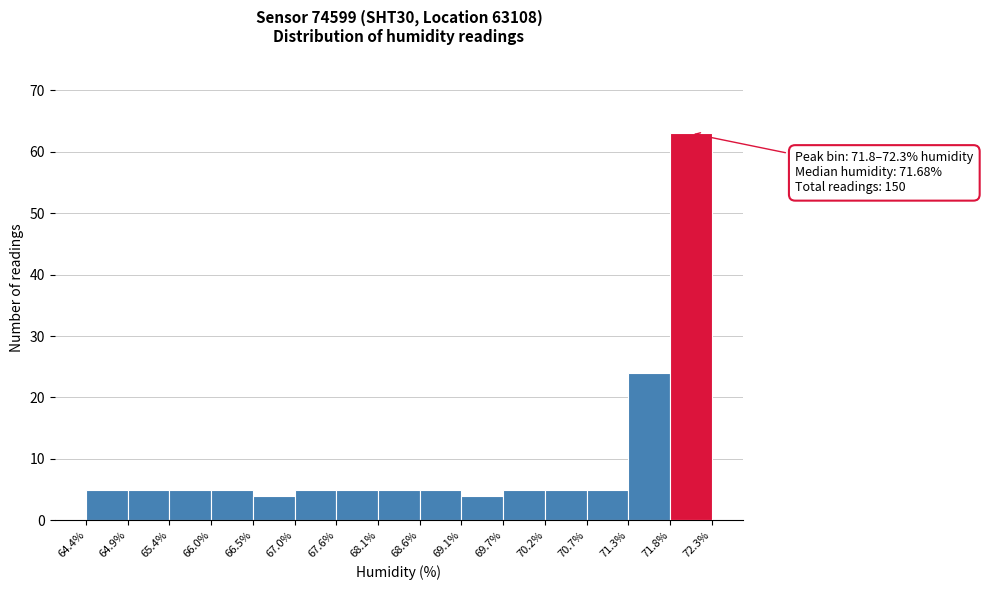

Over which range of the x-axis is the bar tallest?

71.8% to 72.3%